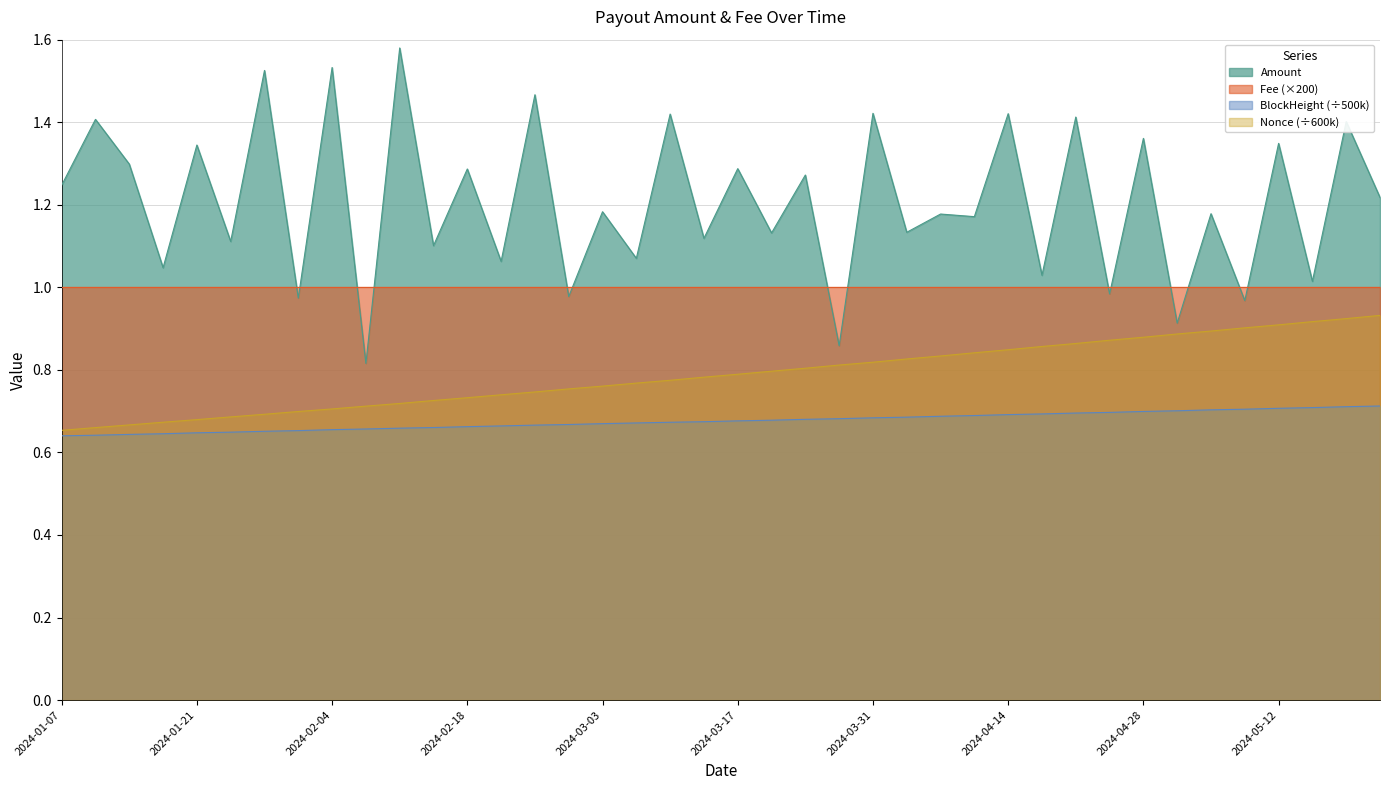

Does the chart have visible grid lines?

Yes